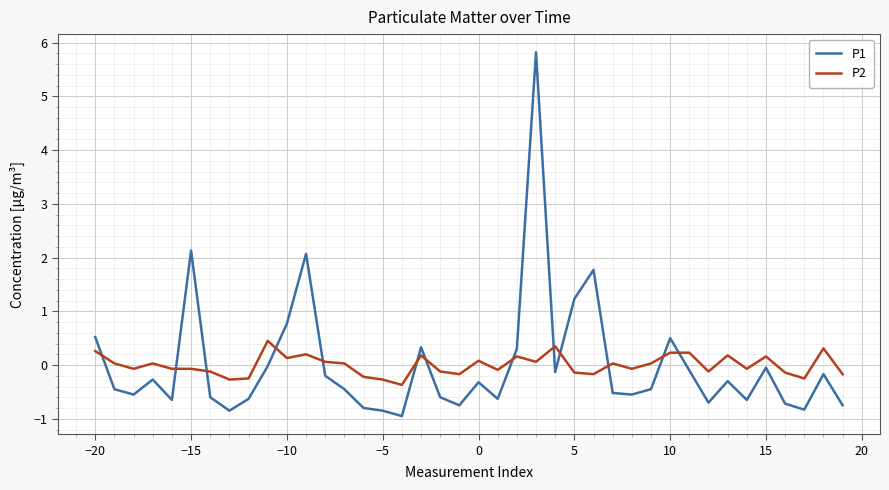

List the series in order of their peak value, highest first.

P1, P2